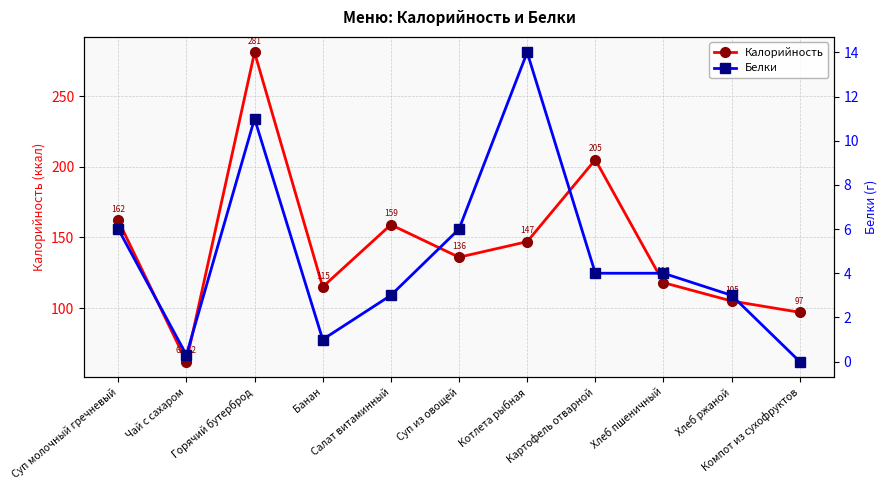

Which has a higher value, Салат витаминный or Суп из овощей?

Салат витаминный